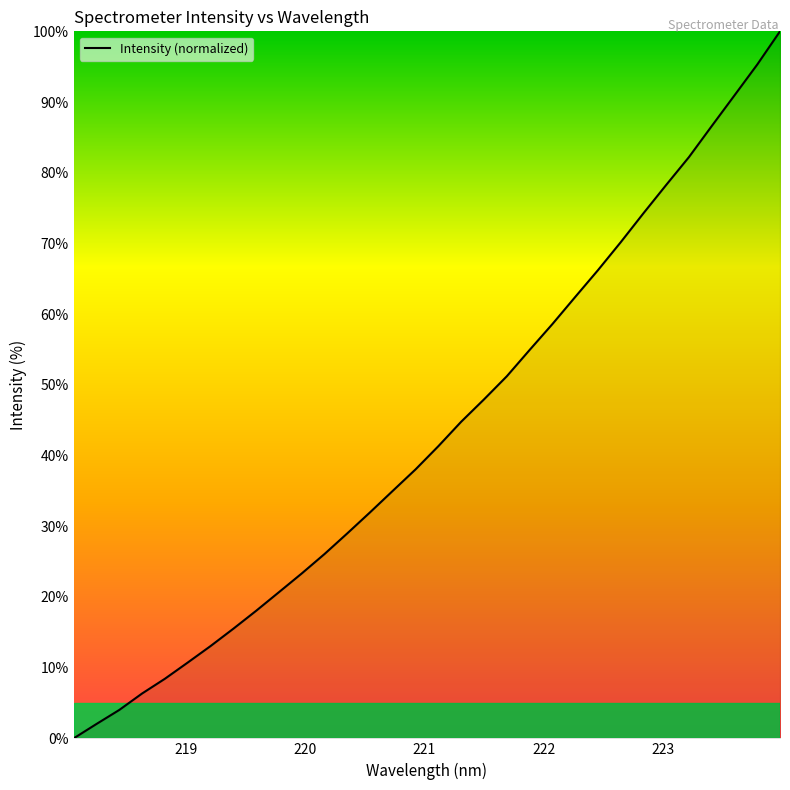

What is the difference between the maximum and minimum values?

100.0